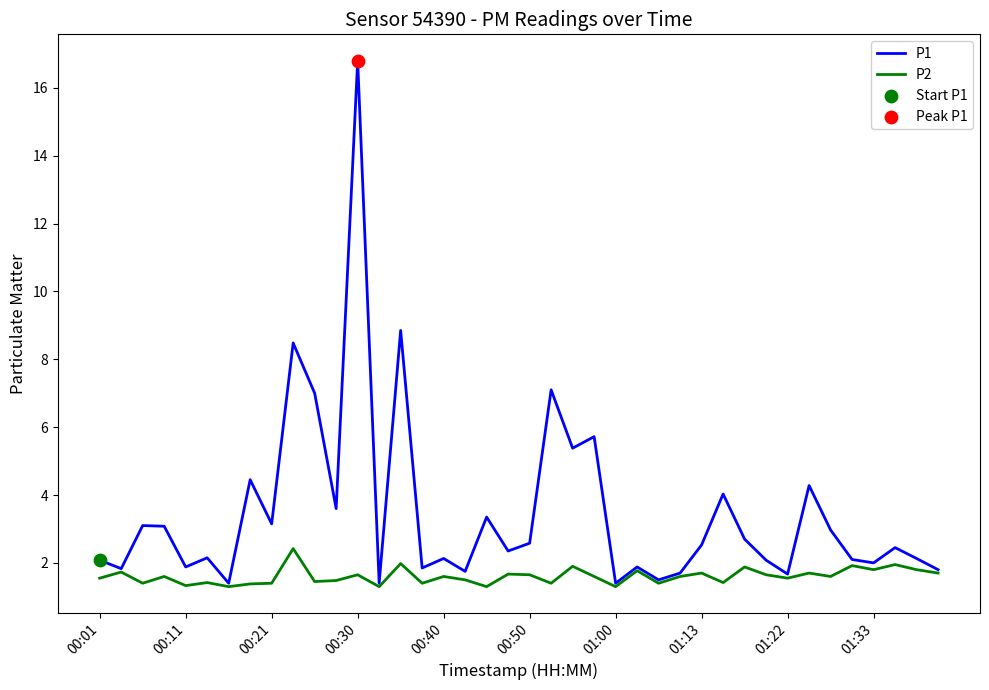

Which series has the largest total across all categories?

P1